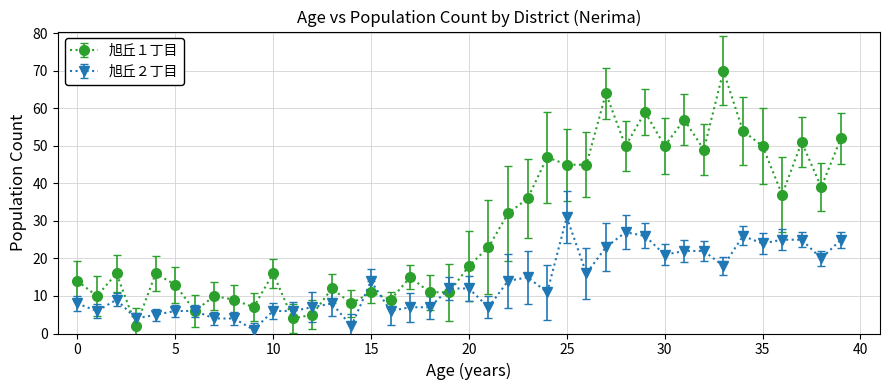

Which series has the largest total across all categories?

旭丘１丁目